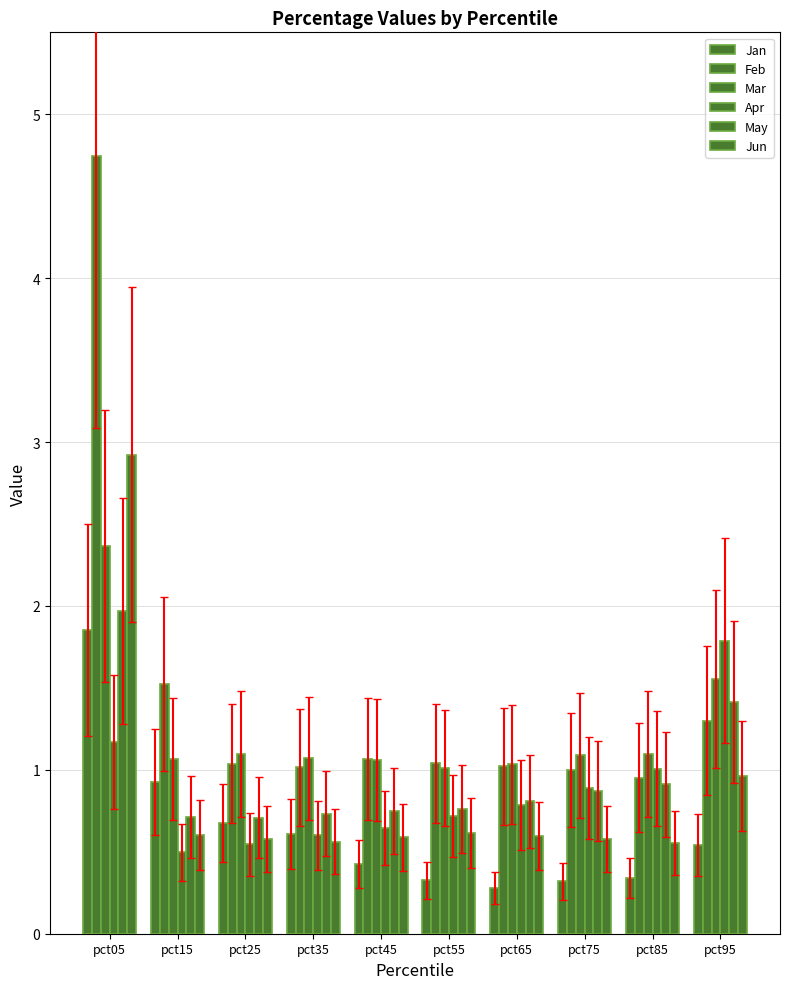

How many bars are there in total?

60